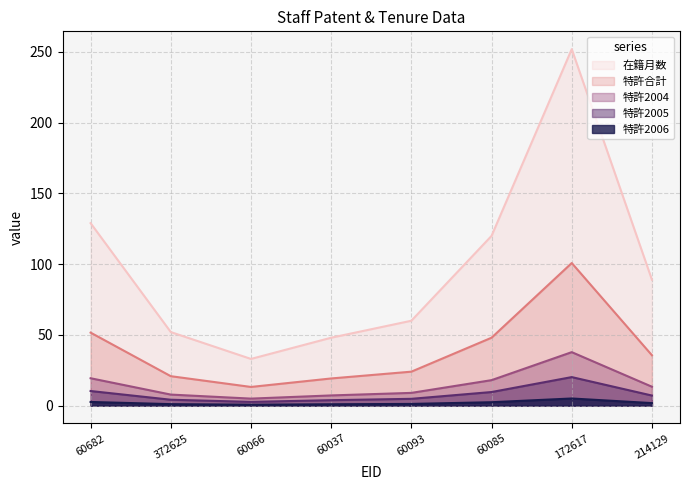

Which series changed the most between 60093 and 214129?

在籍月数